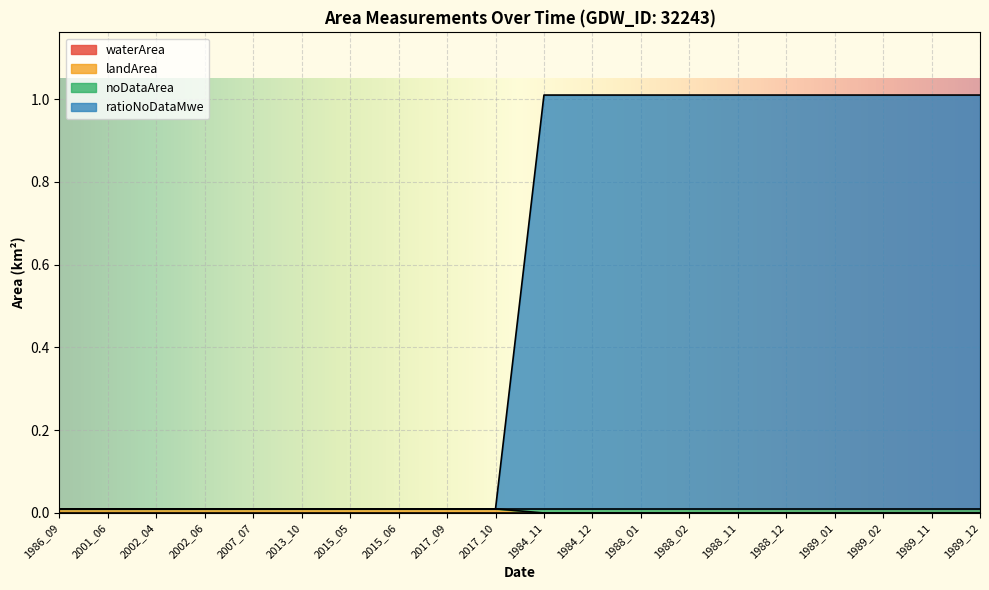

What is the spread (max minus min) of values at 1984_12?

1.0